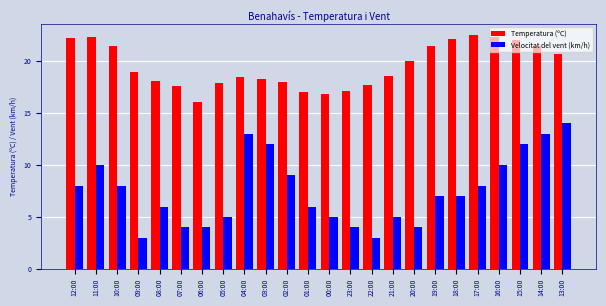

What is the difference between the Temperatura (ºC) values at 09:00 and 13:00?

1.7